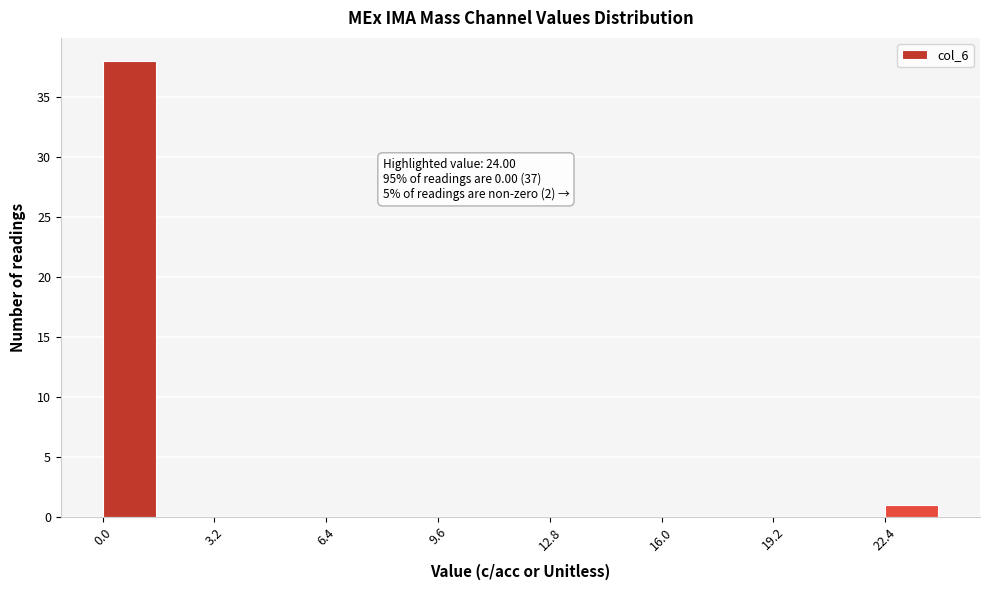

Around what value on the x-axis is the tallest bar? Give the approximate position of its centre, as read against the axis.

1.0